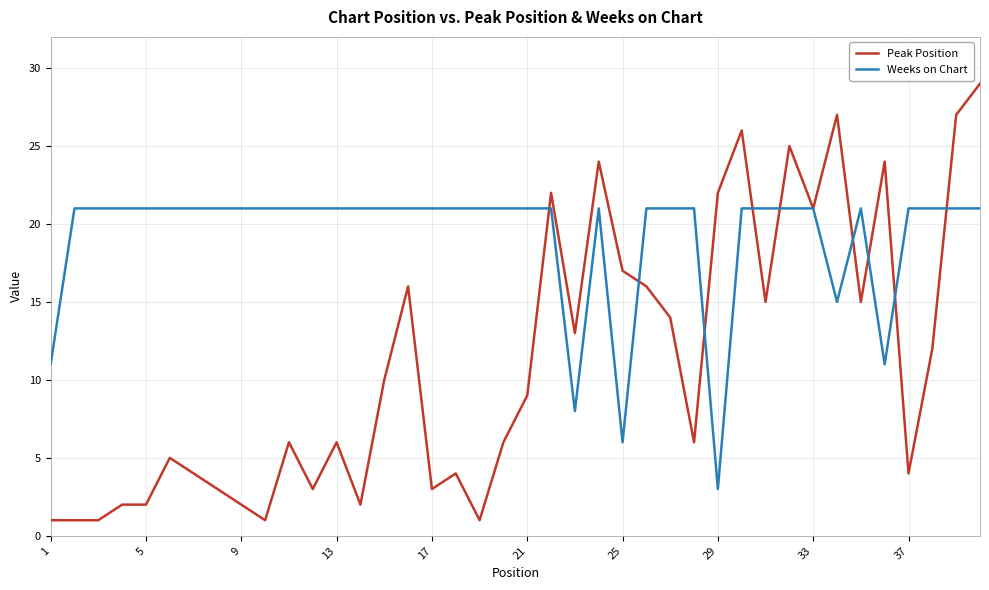

Reading left to right, what are all the values shown in this chart?

Peak Position: 1	1	1	2	2	5	4	3	2	1	6	3	6	2	10	16	3	4	1	6	9	22	13	24	17	16	14	6	22	26	15	25	21	27	15	24	4	12	27	29
Weeks on Chart: 11	21	21	21	21	21	21	21	21	21	21	21	21	21	21	21	21	21	21	21	21	21	8	21	6	21	21	21	3	21	21	21	21	15	21	11	21	21	21	21